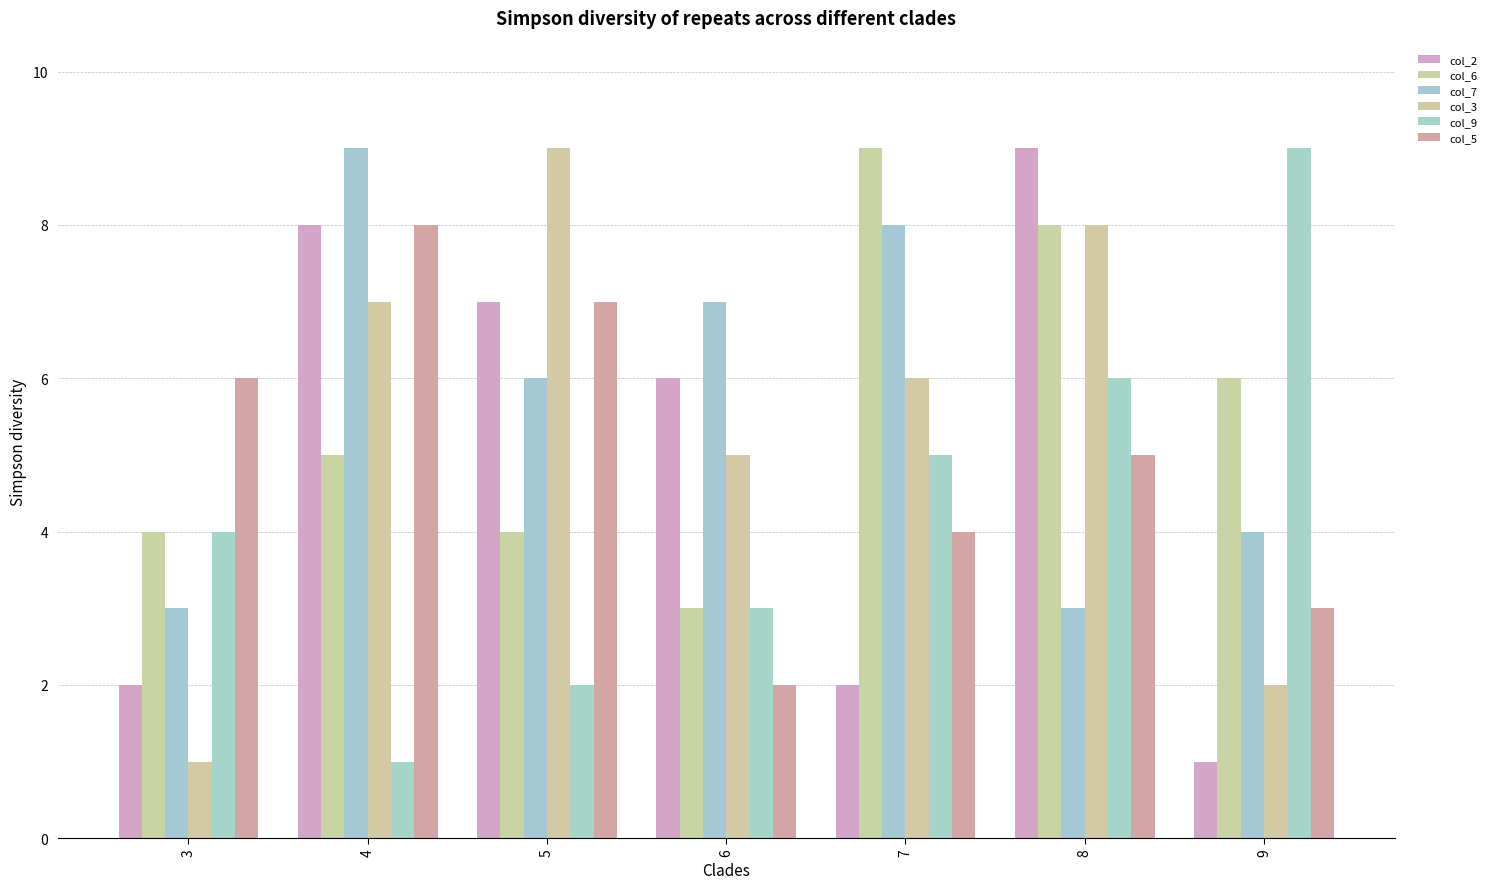

What are all the series names shown in the legend?

col_2, col_6, col_7, col_3, col_9, col_5